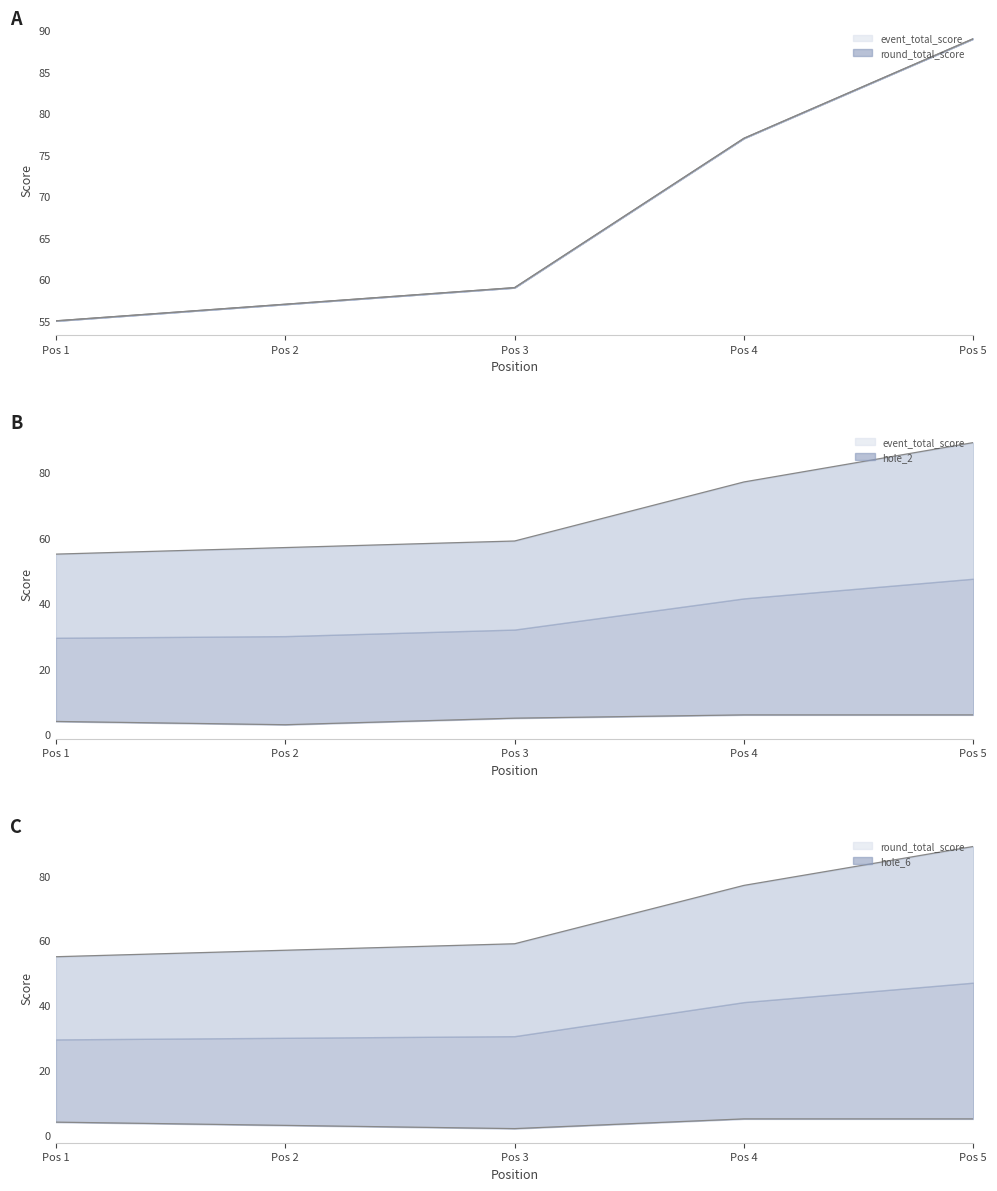

What is the spread (max minus min) of values at Pos 5?

84